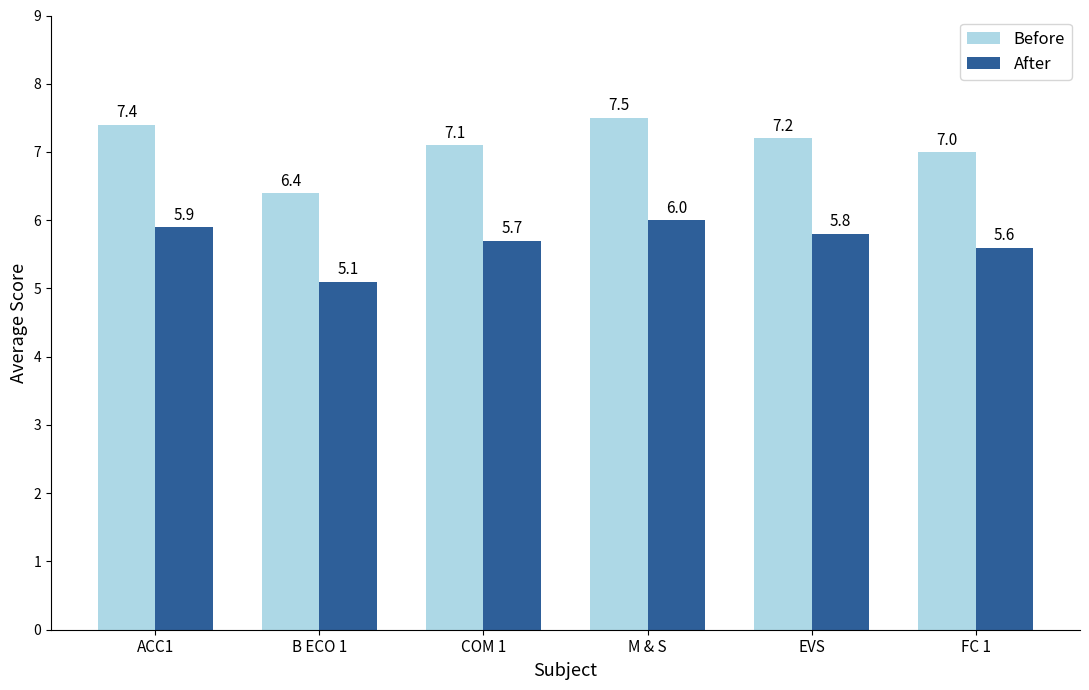

Reading left to right, list all the values displayed in this chart.

Before: 7.4	6.4	7.1	7.5	7.2	7.0
After: 5.9	5.1	5.7	6.0	5.8	5.6